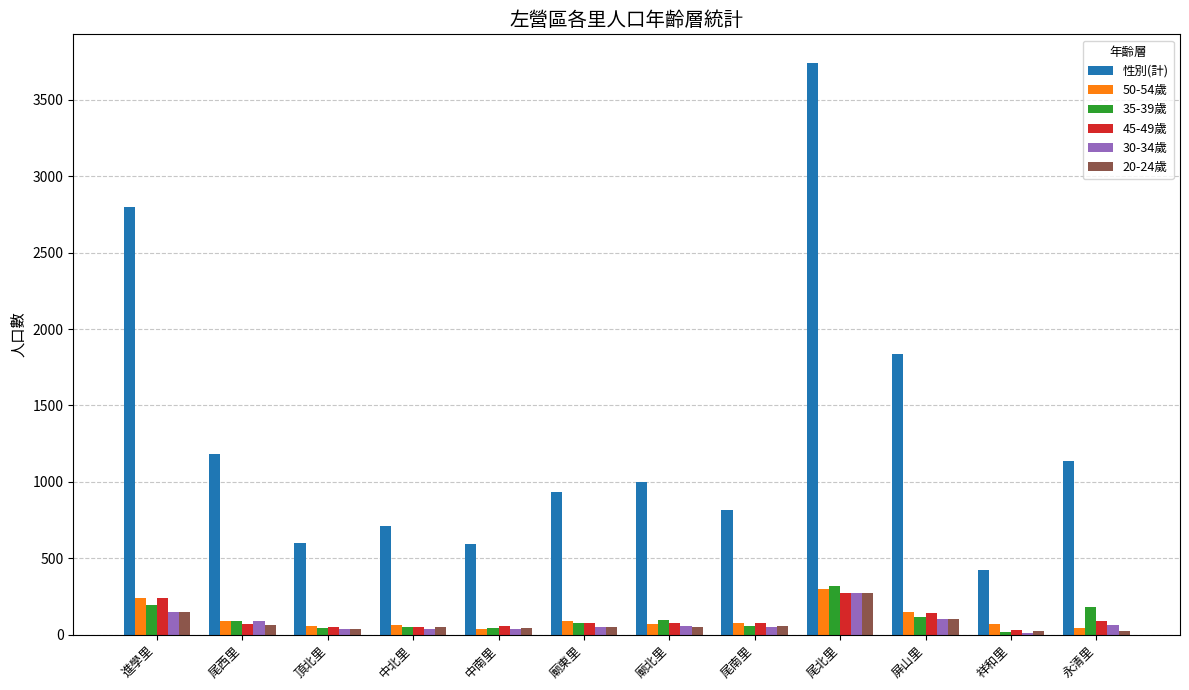

At which category is the sum across all series the highest?

尾北里